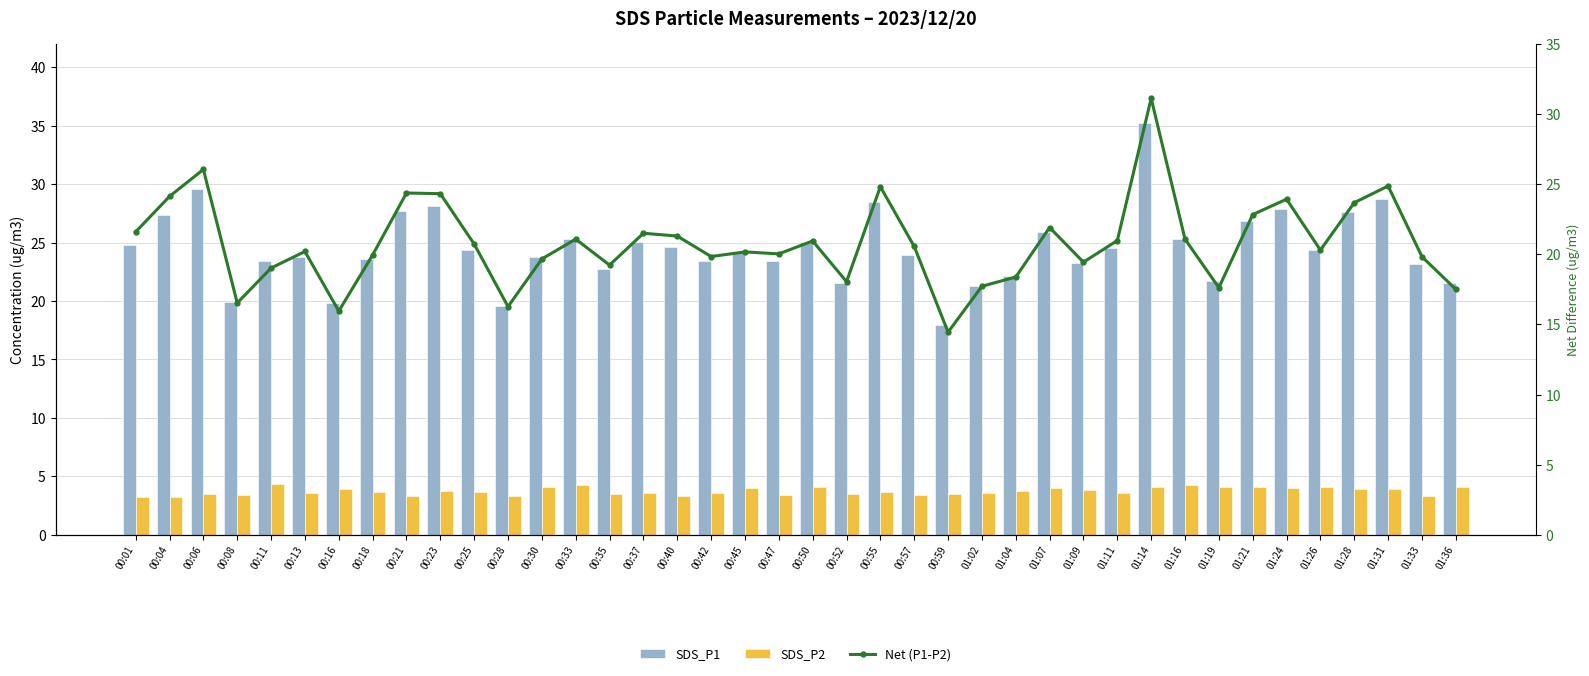

What is the sum of the SDS_P2 values at 01:28 and 01:36?

8.0